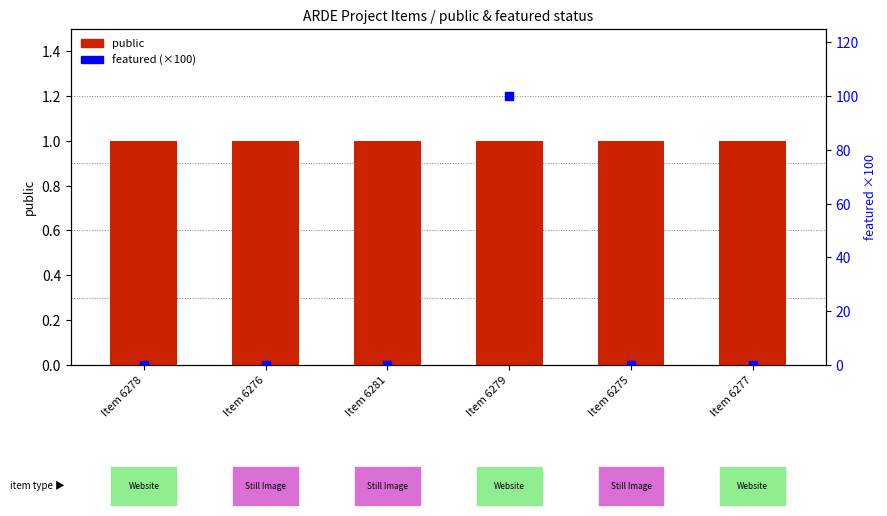

Which series contains the lowest Y value?

featured (×100)